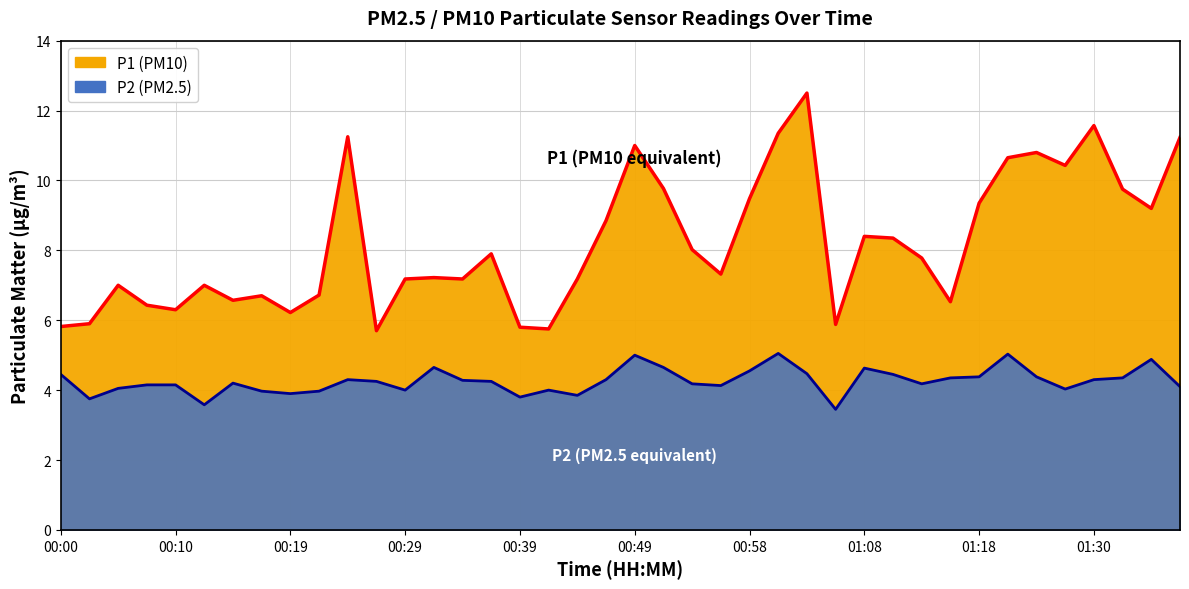

Between 00:15 and 00:39, which series saw the biggest shift?

P1